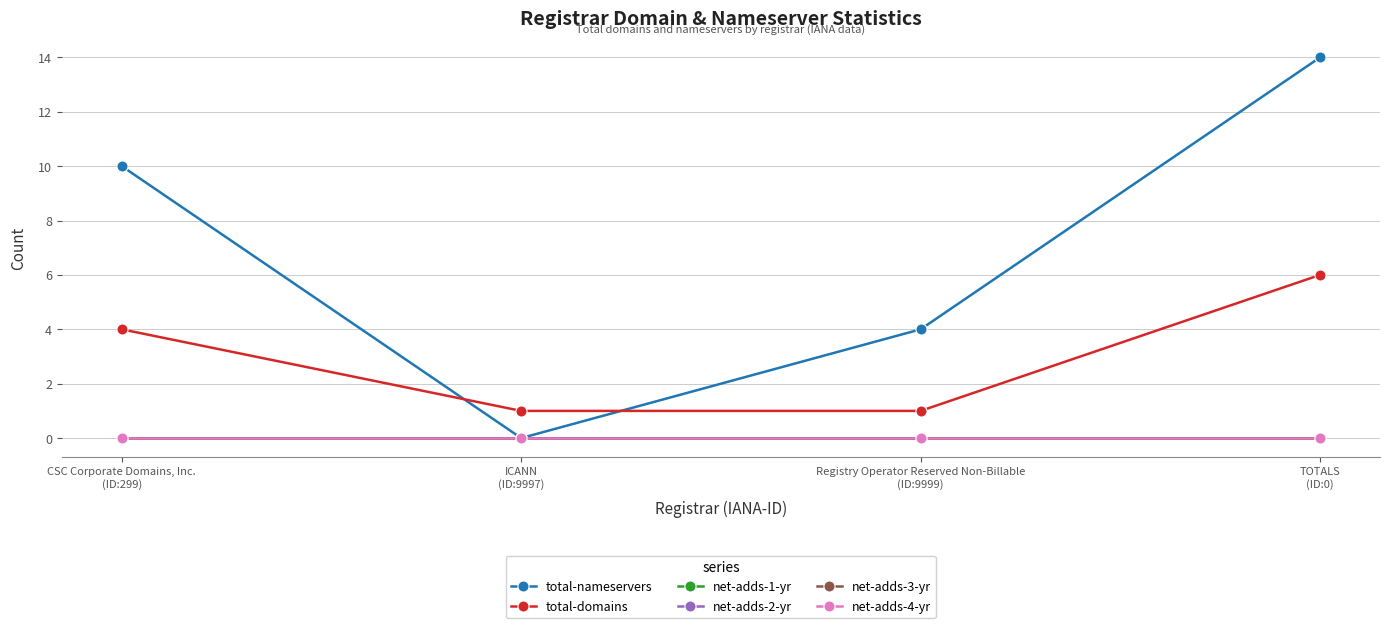

Reading right to left, extract all data points from this chart.

total-nameservers: TOTALS
(ID:0)=14	Registry Operator Reserved Non-Billable
(ID:9999)=4	ICANN
(ID:9997)=0	CSC Corporate Domains, Inc.
(ID:299)=10
total-domains: TOTALS
(ID:0)=6	Registry Operator Reserved Non-Billable
(ID:9999)=1	ICANN
(ID:9997)=1	CSC Corporate Domains, Inc.
(ID:299)=4
net-adds-1-yr: TOTALS
(ID:0)=0	Registry Operator Reserved Non-Billable
(ID:9999)=0	ICANN
(ID:9997)=0	CSC Corporate Domains, Inc.
(ID:299)=0
net-adds-2-yr: TOTALS
(ID:0)=0	Registry Operator Reserved Non-Billable
(ID:9999)=0	ICANN
(ID:9997)=0	CSC Corporate Domains, Inc.
(ID:299)=0
net-adds-3-yr: TOTALS
(ID:0)=0	Registry Operator Reserved Non-Billable
(ID:9999)=0	ICANN
(ID:9997)=0	CSC Corporate Domains, Inc.
(ID:299)=0
net-adds-4-yr: TOTALS
(ID:0)=0	Registry Operator Reserved Non-Billable
(ID:9999)=0	ICANN
(ID:9997)=0	CSC Corporate Domains, Inc.
(ID:299)=0